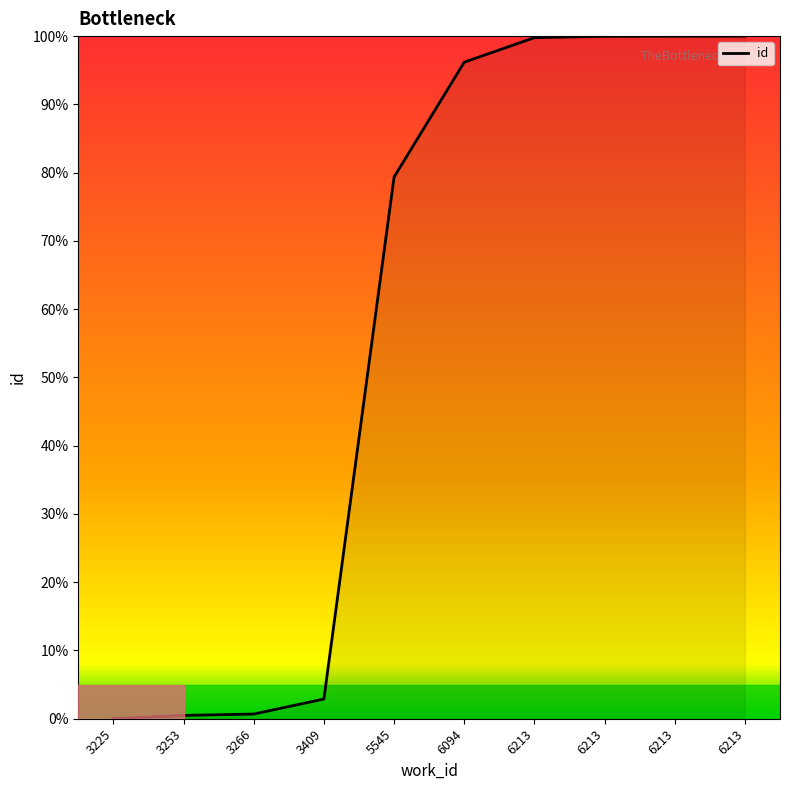

True or false: the data shows 96.2 at 6094.

True